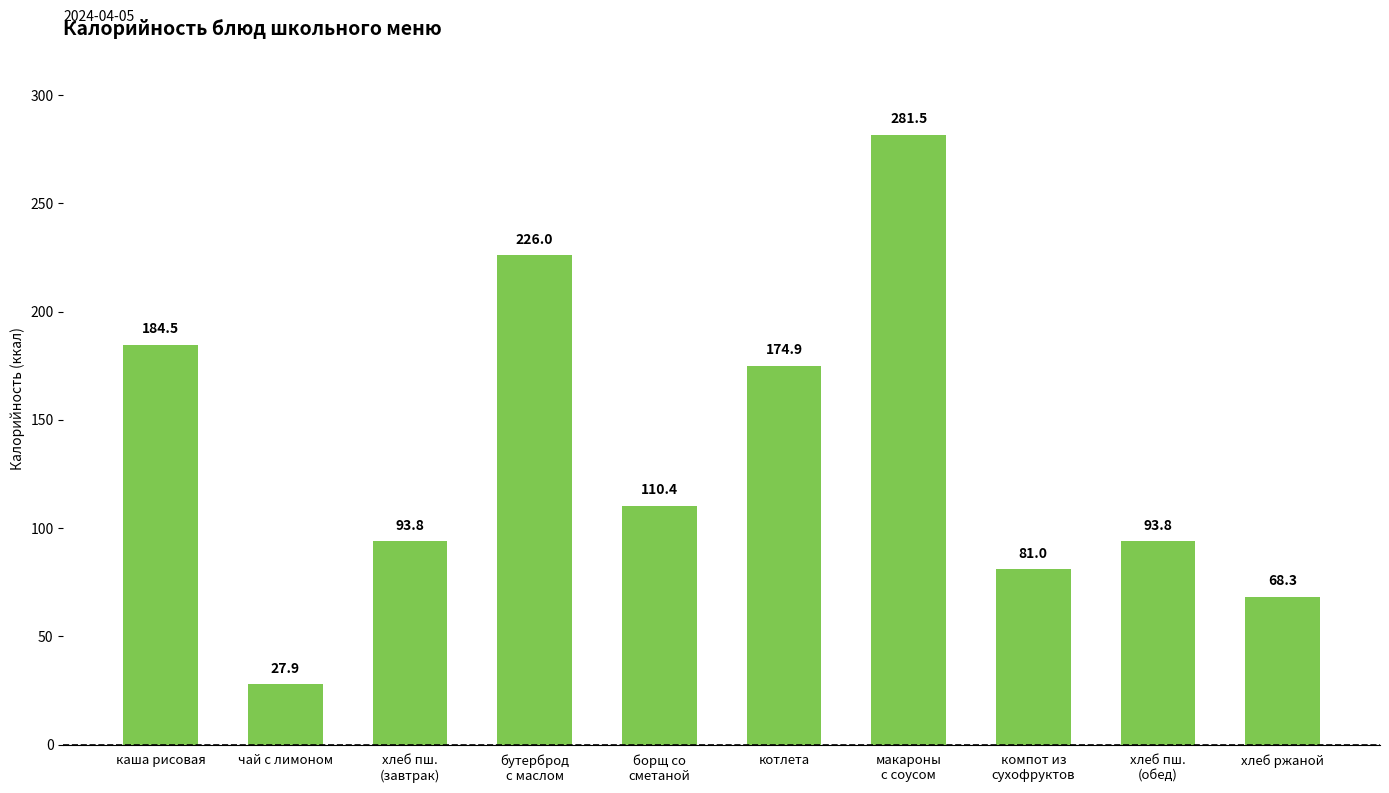

Which label corresponds to the largest value in the chart?

макароны
с соусом